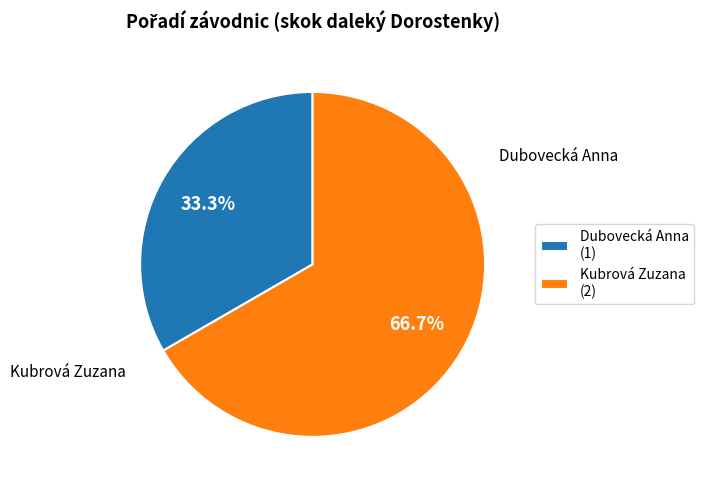

Is it true that Kubrová Zuzana is 58% of the pie?

False